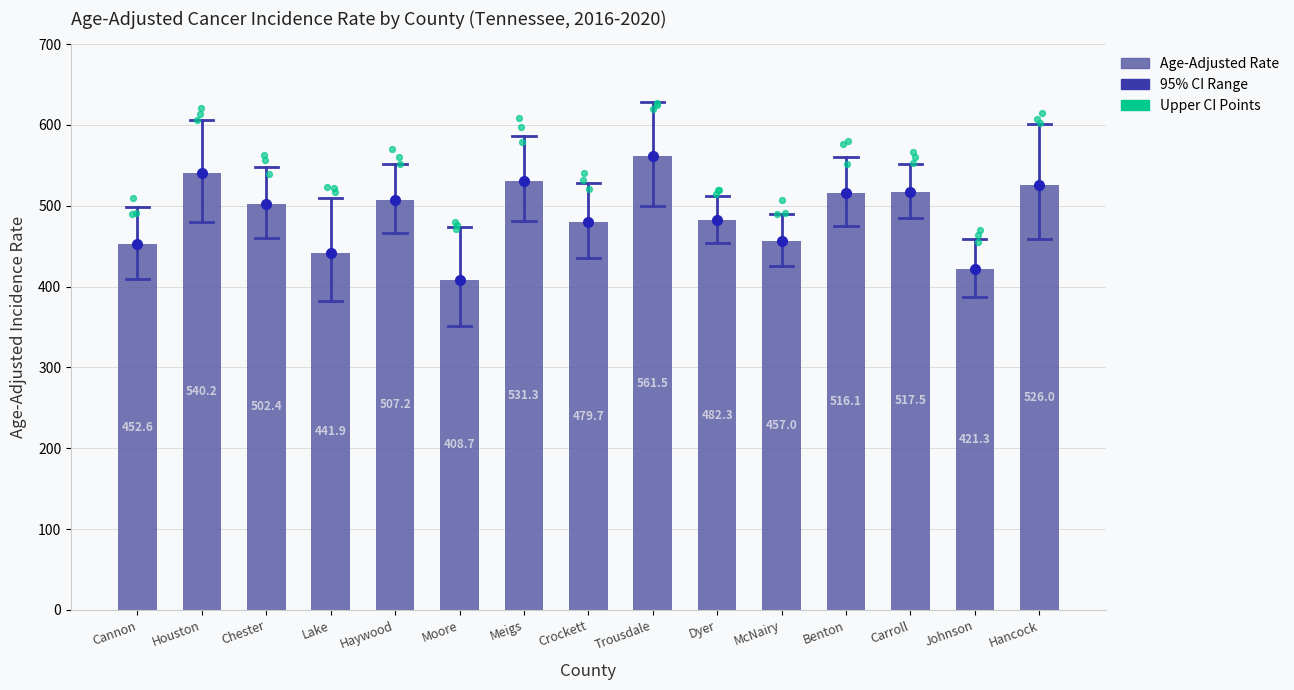

What is the ratio of the value at Houston to the value at Trousdale?

1.0